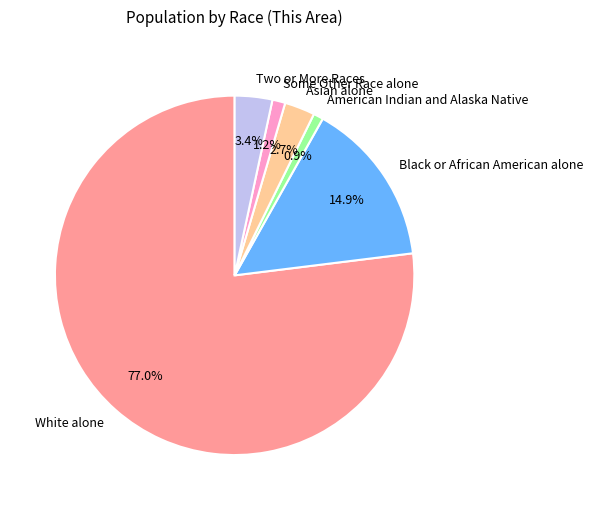

How many slices are in this pie chart?

6